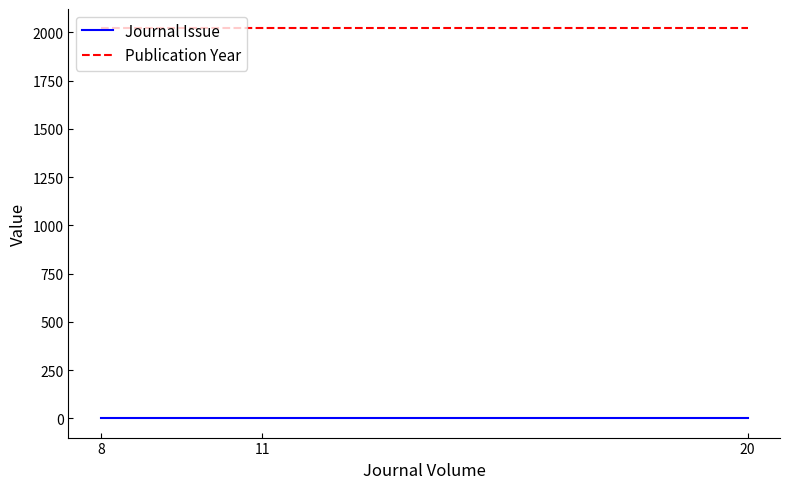

Reading right to left, what are all the values shown in this chart?

Journal Issue: 1	1	1
Publication Year: 2020	2020	2020